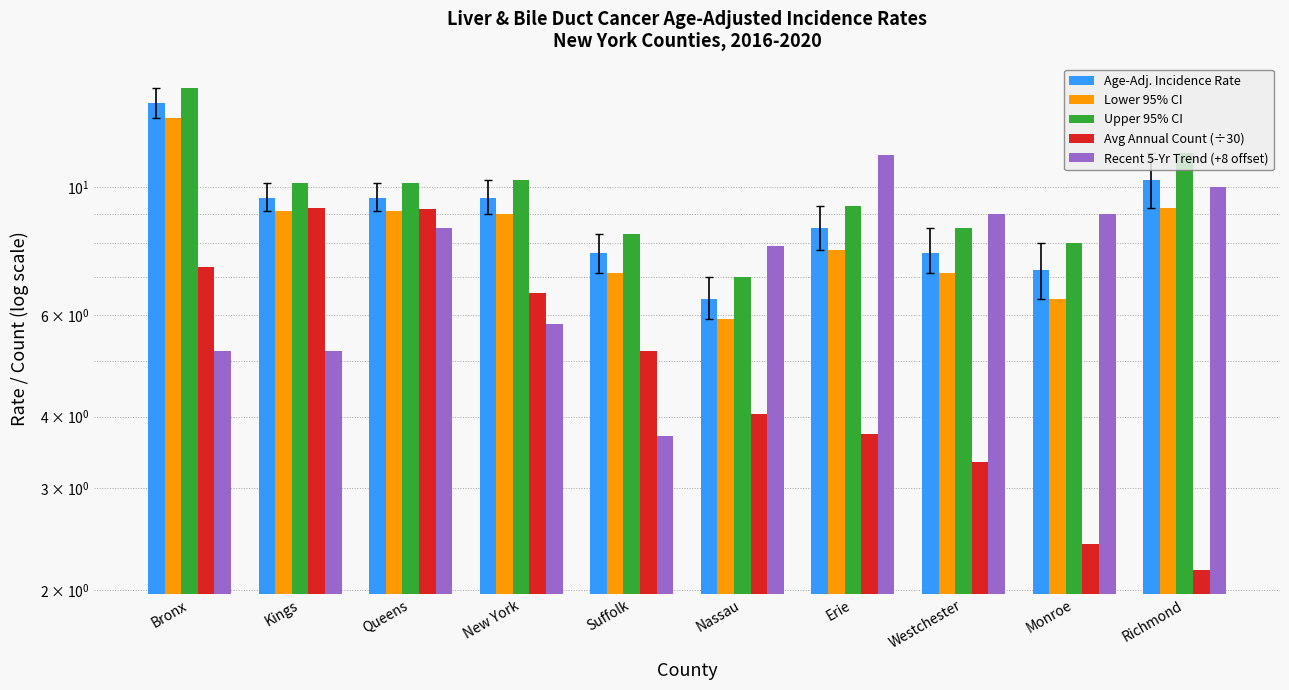

Reading left to right, what are all the values shown in this chart?

Age-Adj. Incidence Rate: Bronx=14.0	Kings=9.6	Queens=9.6	New York=9.6	Suffolk=7.7	Nassau=6.4	Erie=8.5	Westchester=7.7	Monroe=7.2	Richmond=10.3
Lower 95% CI: Bronx=13.2	Kings=9.1	Queens=9.1	New York=9.0	Suffolk=7.1	Nassau=5.9	Erie=7.8	Westchester=7.1	Monroe=6.4	Richmond=9.2
Upper 95% CI: Bronx=14.9	Kings=10.2	Queens=10.2	New York=10.3	Suffolk=8.3	Nassau=7.0	Erie=9.3	Westchester=8.5	Monroe=8.0	Richmond=11.5
Avg Annual Count (÷30): Bronx=7.3	Kings=9.2	Queens=9.2	New York=6.6	Suffolk=5.2	Nassau=4.0	Erie=3.7	Westchester=3.3	Monroe=2.4	Richmond=2.2
Recent 5-Yr Trend (+8 offset): Bronx=5.2	Kings=5.2	Queens=8.5	New York=5.8	Suffolk=3.7	Nassau=7.9	Erie=11.4	Westchester=9.0	Monroe=9.0	Richmond=10.0